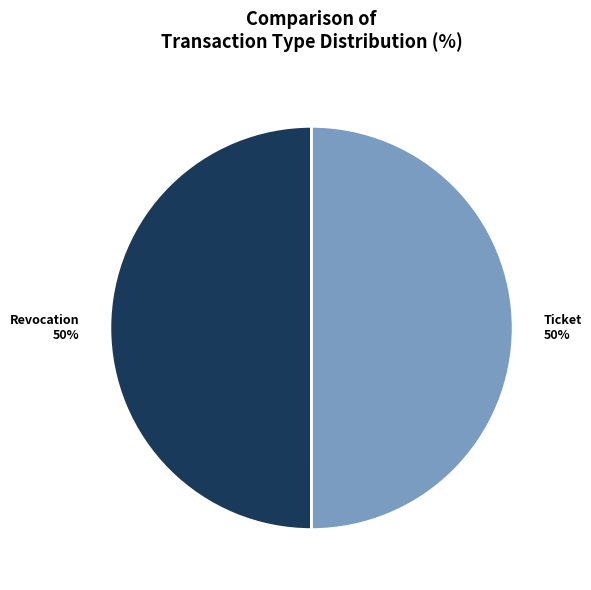

What is the ratio of the value at Revocation to the value at Ticket?

1.0